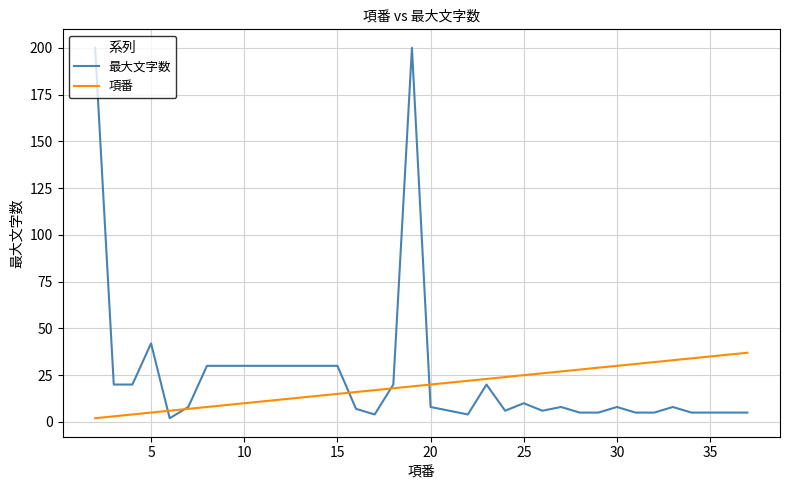

What is the sum of all 最大文字数 values?

881